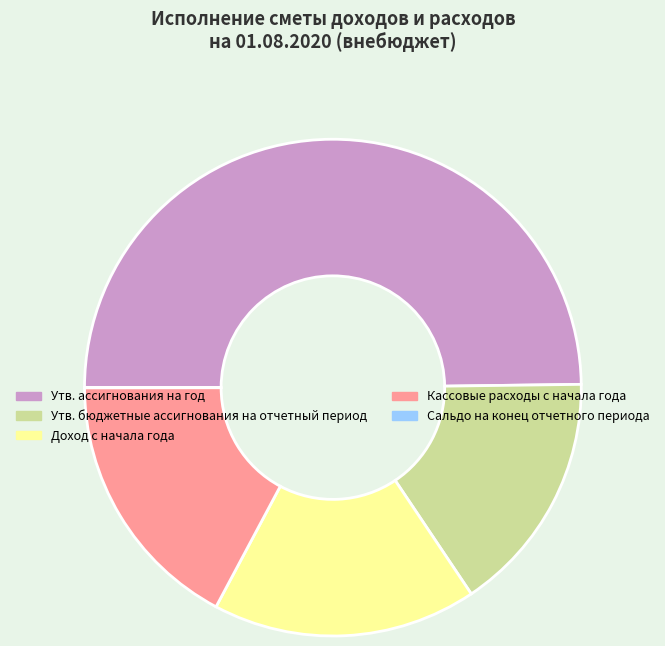

Does Утв. бюджетные ассигнования на отчетный период account for over 50% of the chart?

No